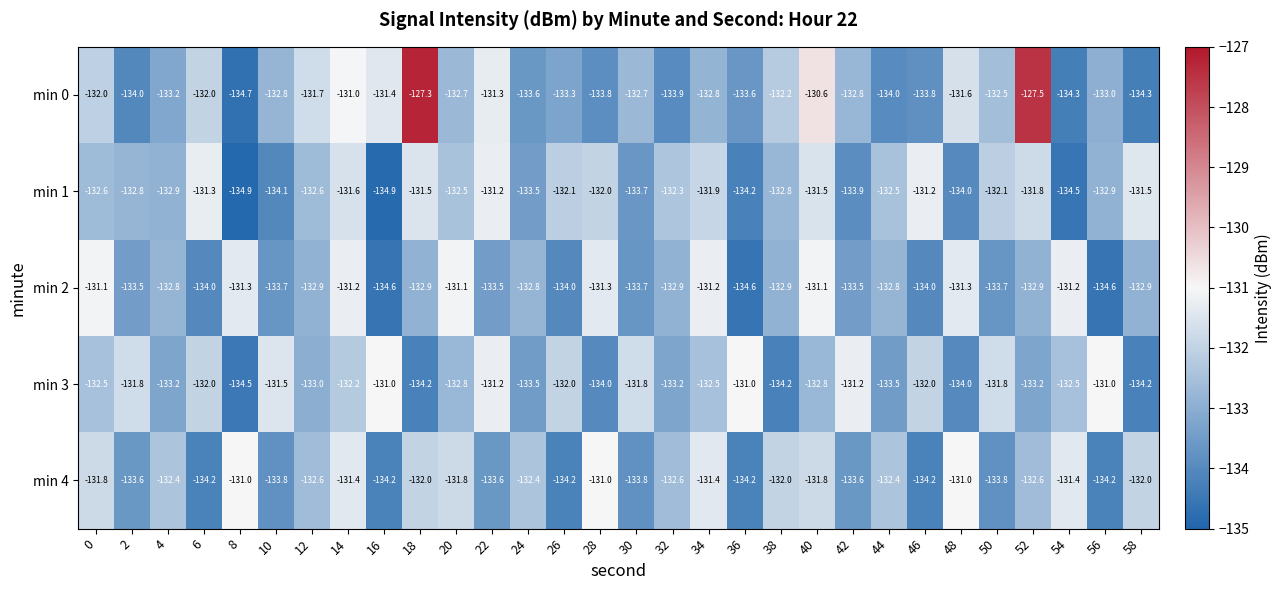

What is the approximate value of min 3 at 56?

-131.0